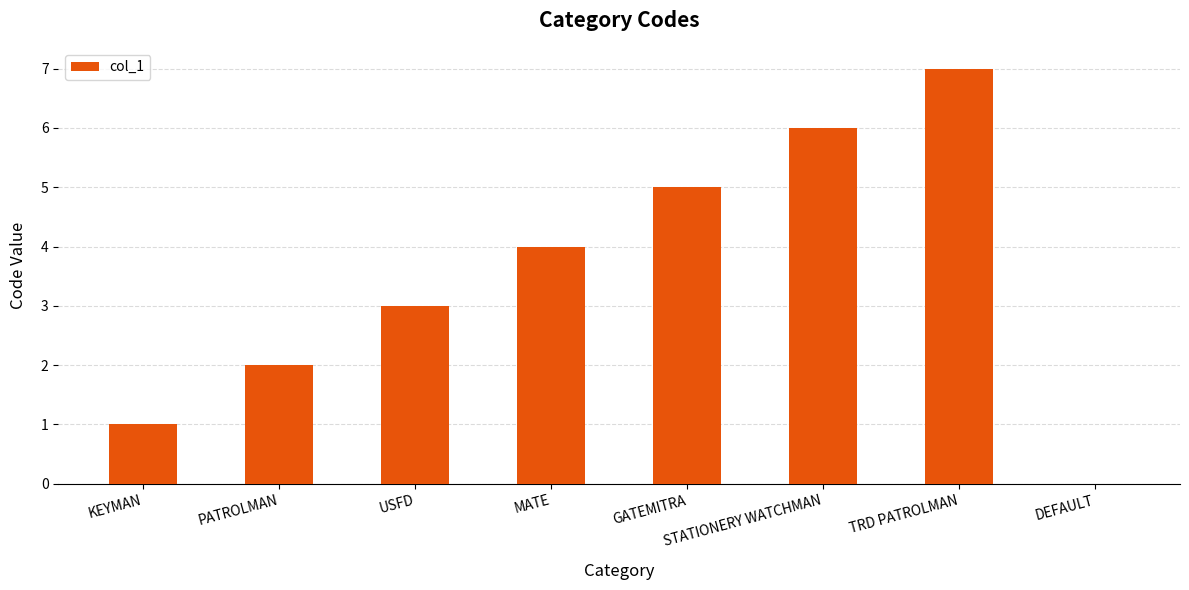

Reading left to right, extract all data points from this chart.

1	2	3	4	5	6	7	0